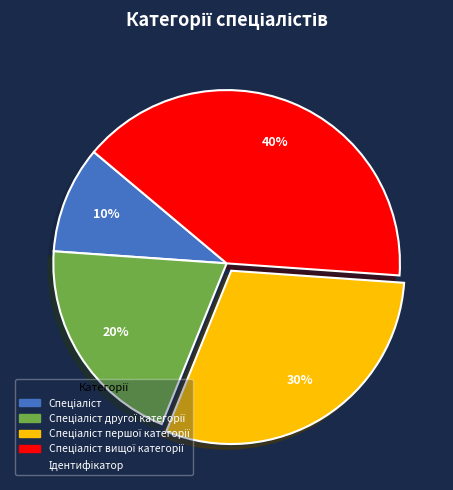

To the nearest percent, what is the average slice percentage?

25%